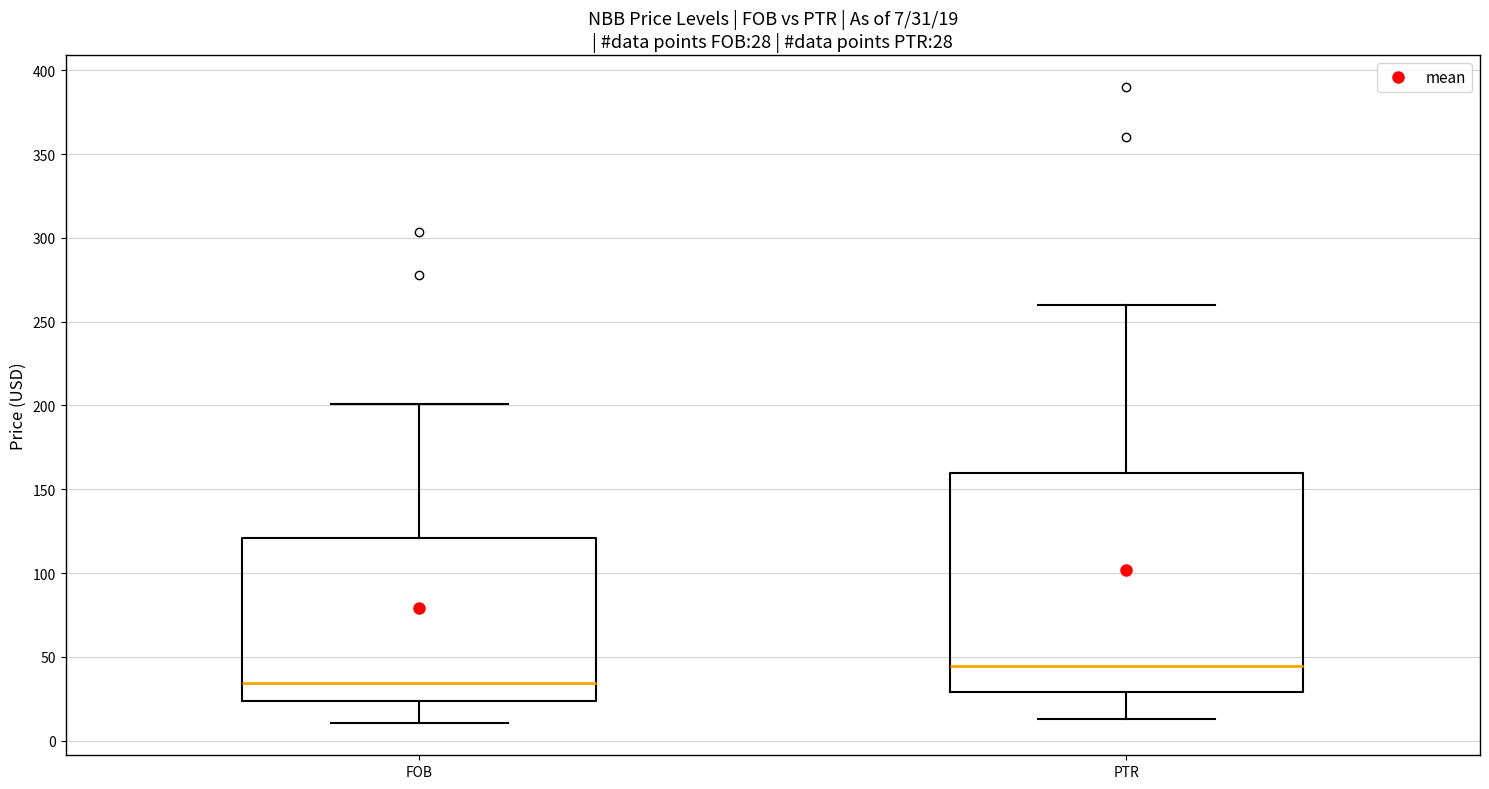

Which box has the lowest median line?

FOB